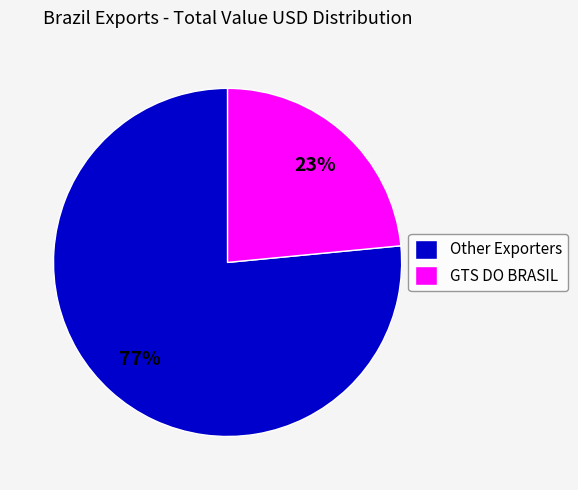

Approximately how many times larger is the value at Other Exporters compared to GTS DO BRASIL?

3.3